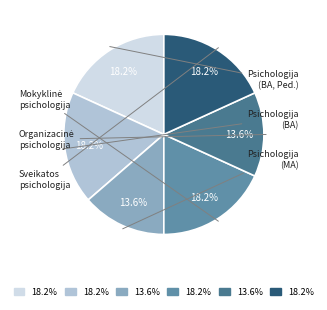

How many segments does this pie chart have?

6